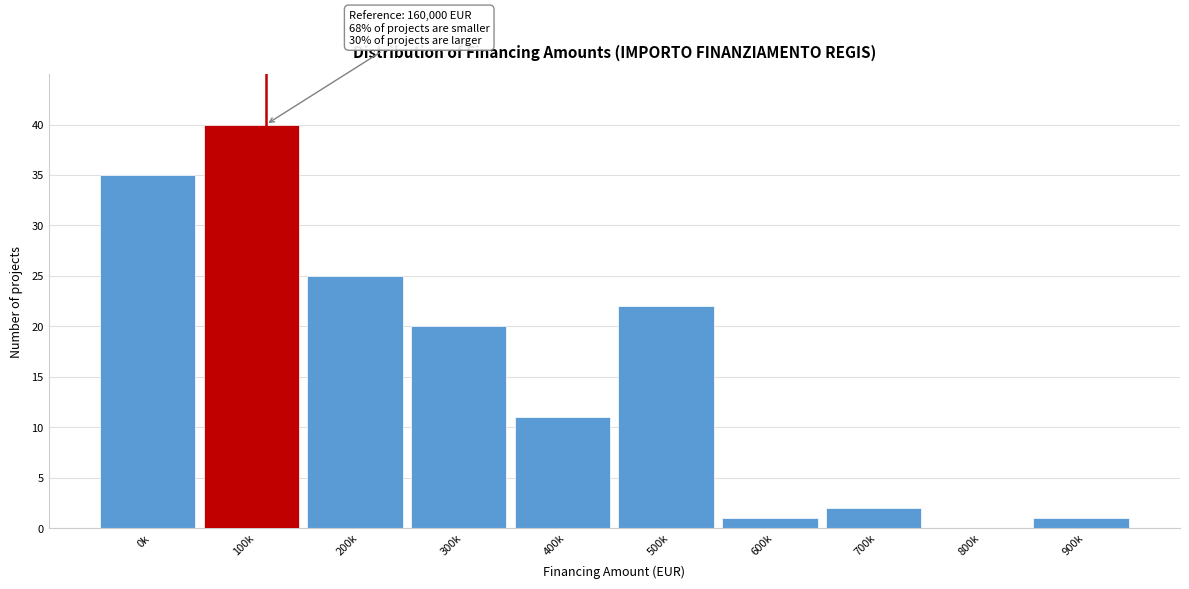

Reading left to right, what are all the values shown in this chart?

0k=35	100k=40	200k=25	300k=20	400k=11	500k=22	600k=1	700k=2	800k=0	900k=1